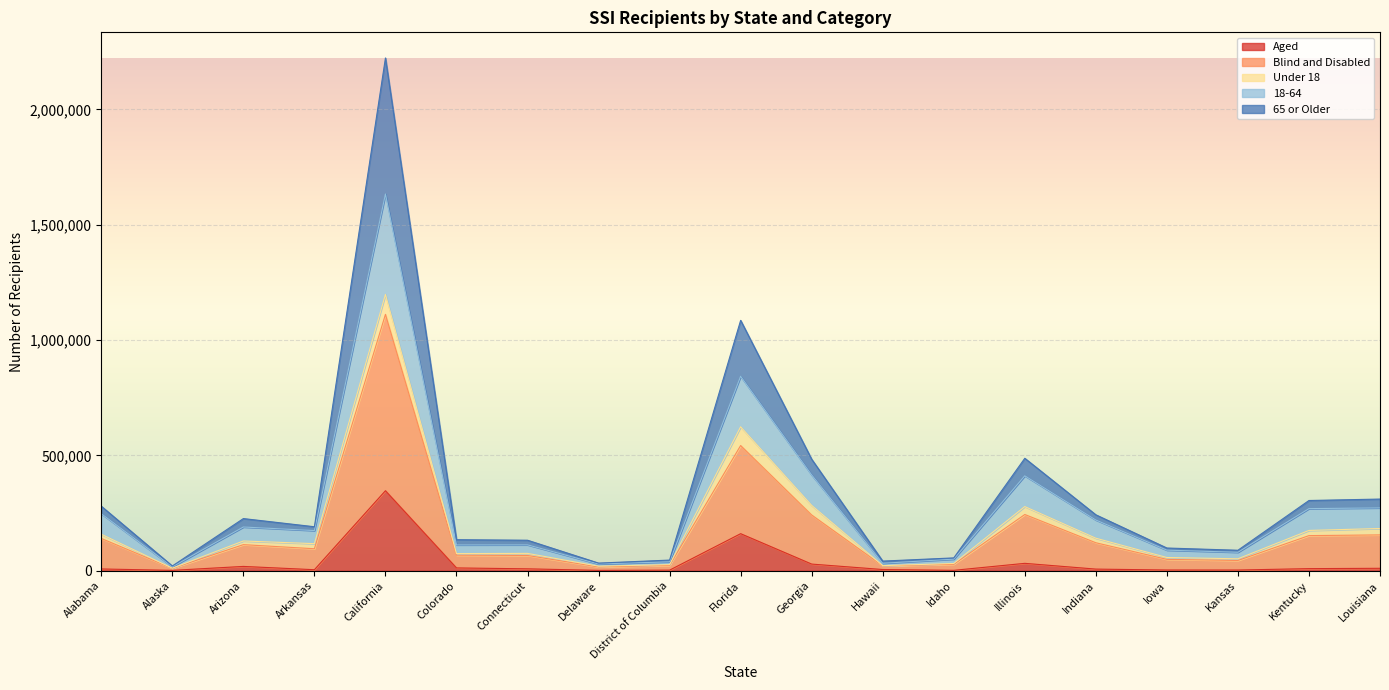

Between Kansas and Kentucky, which series saw the biggest shift?

Blind and Disabled